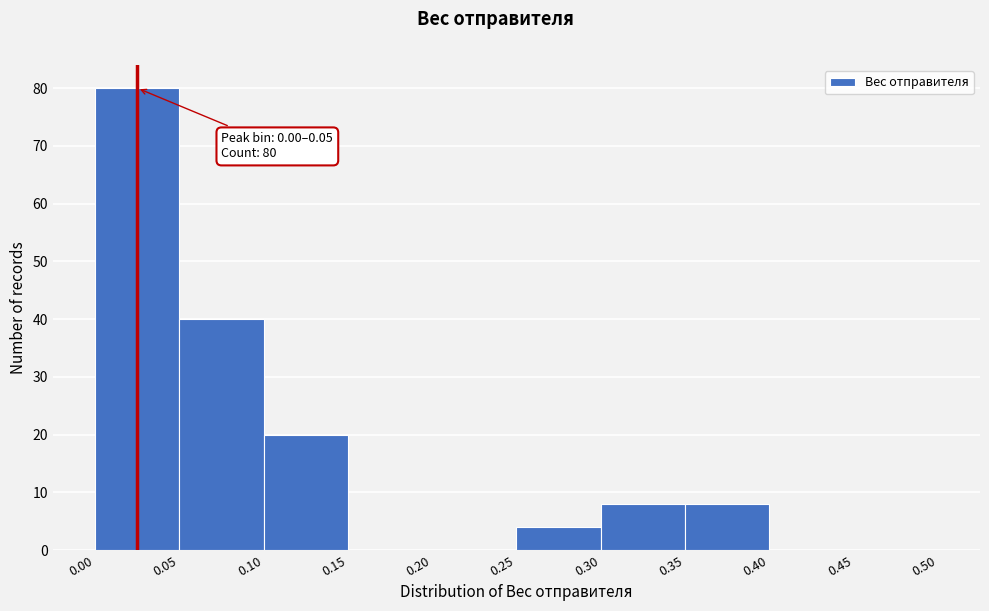

Which range on the x-axis has the tallest bar?

0.00 to 0.05